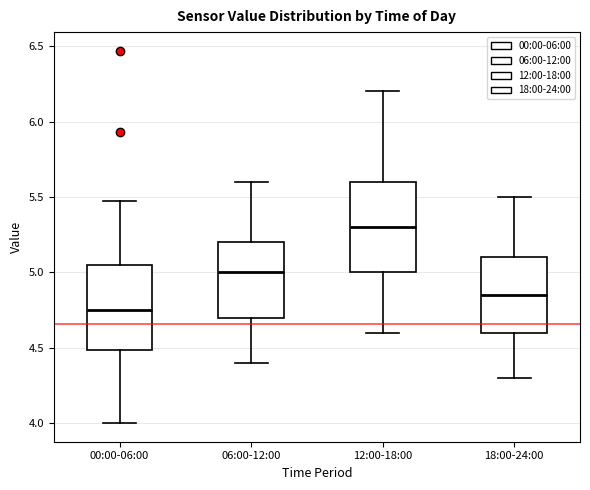

Reading left to right, transcribe this box plot: for each box, give where its median line is, the range the box spans, and where its two whiskers end, as read against the y-axis. The values are not printed on the chart, so give them approximately, as read against the axis.

00:00-06:00: median 4.75, box 4.50 to 5.05, whiskers 4.00 to 5.45
06:00-12:00: median 5.00, box 4.70 to 5.20, whiskers 4.40 to 5.60
12:00-18:00: median 5.30, box 5.00 to 5.60, whiskers 4.60 to 6.20
18:00-24:00: median 4.85, box 4.60 to 5.10, whiskers 4.30 to 5.50